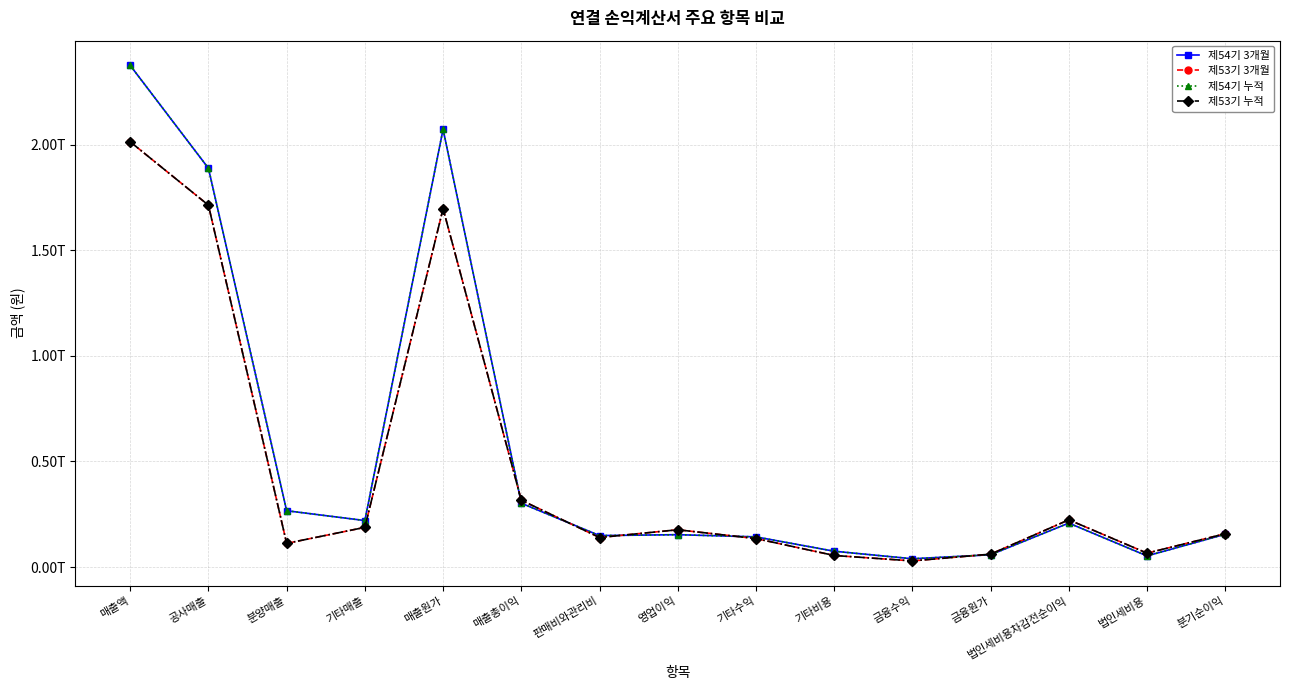

Does the chart have visible grid lines?

Yes